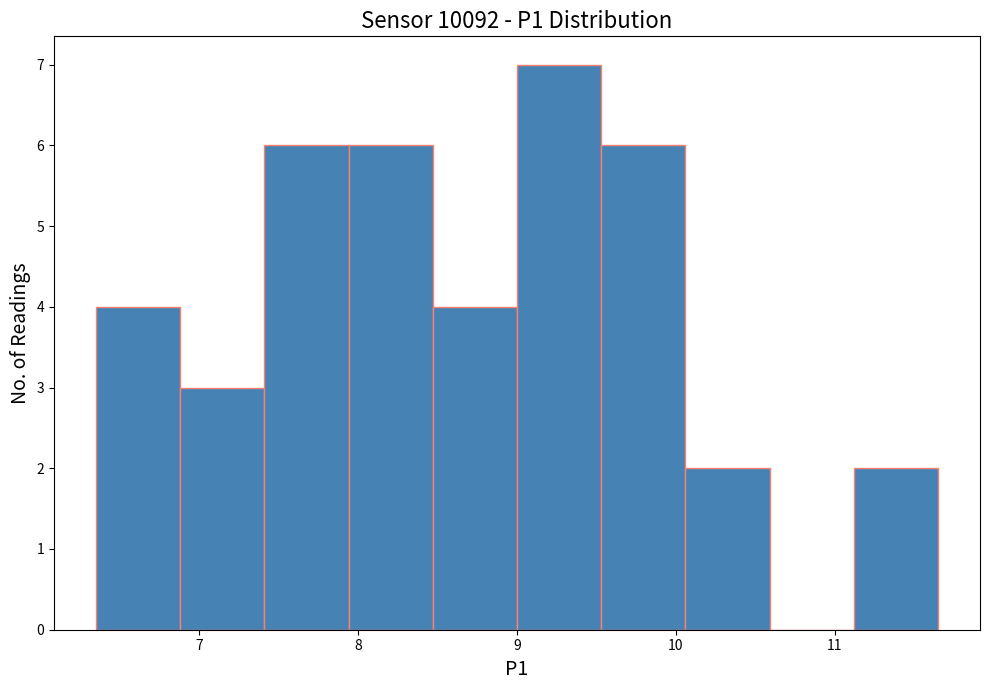

How tall is the bar that spans 9.00 to 9.53 on the x-axis? Neither the bar edges nor the heights are printed on the chart, so give them approximately, as read against the axes.

7